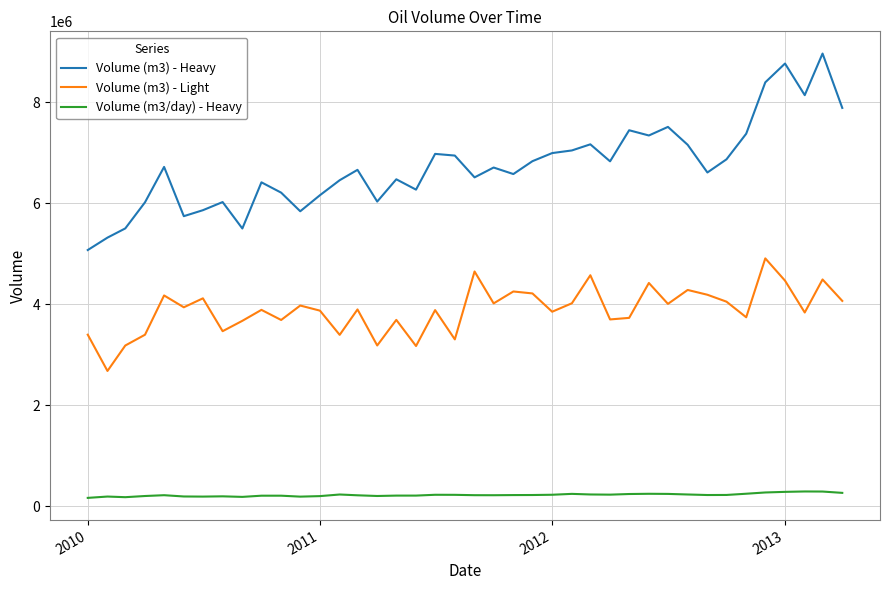

Which series has the widest spread of values?

Volume (m3) - Heavy